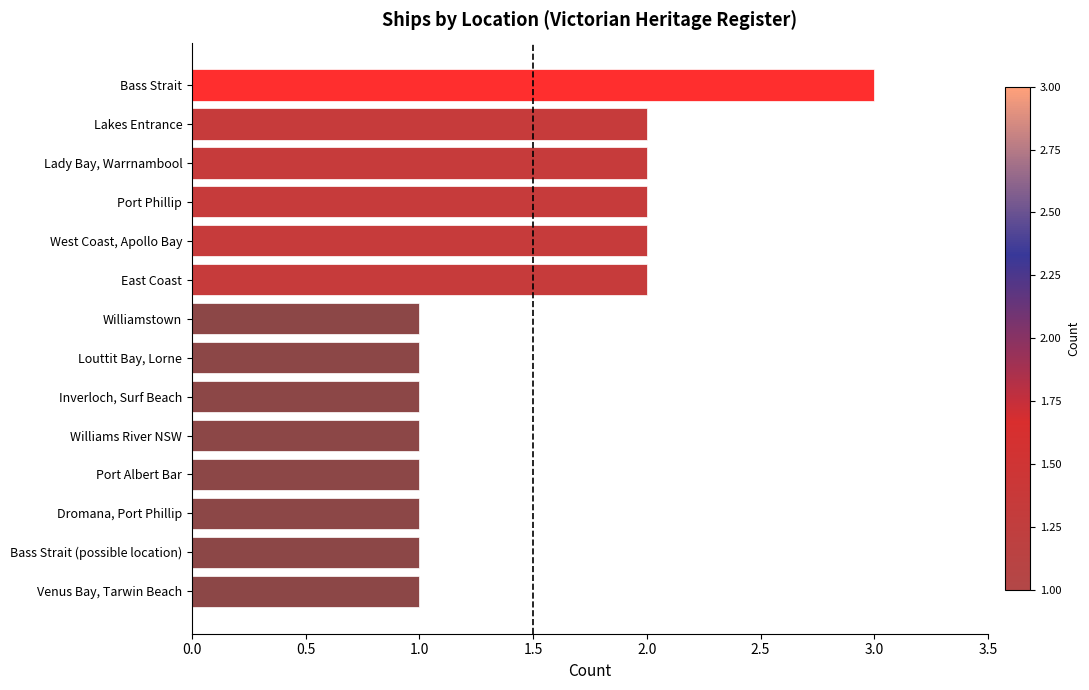

Are the bars grouped side by side (vs. stacked)?

No